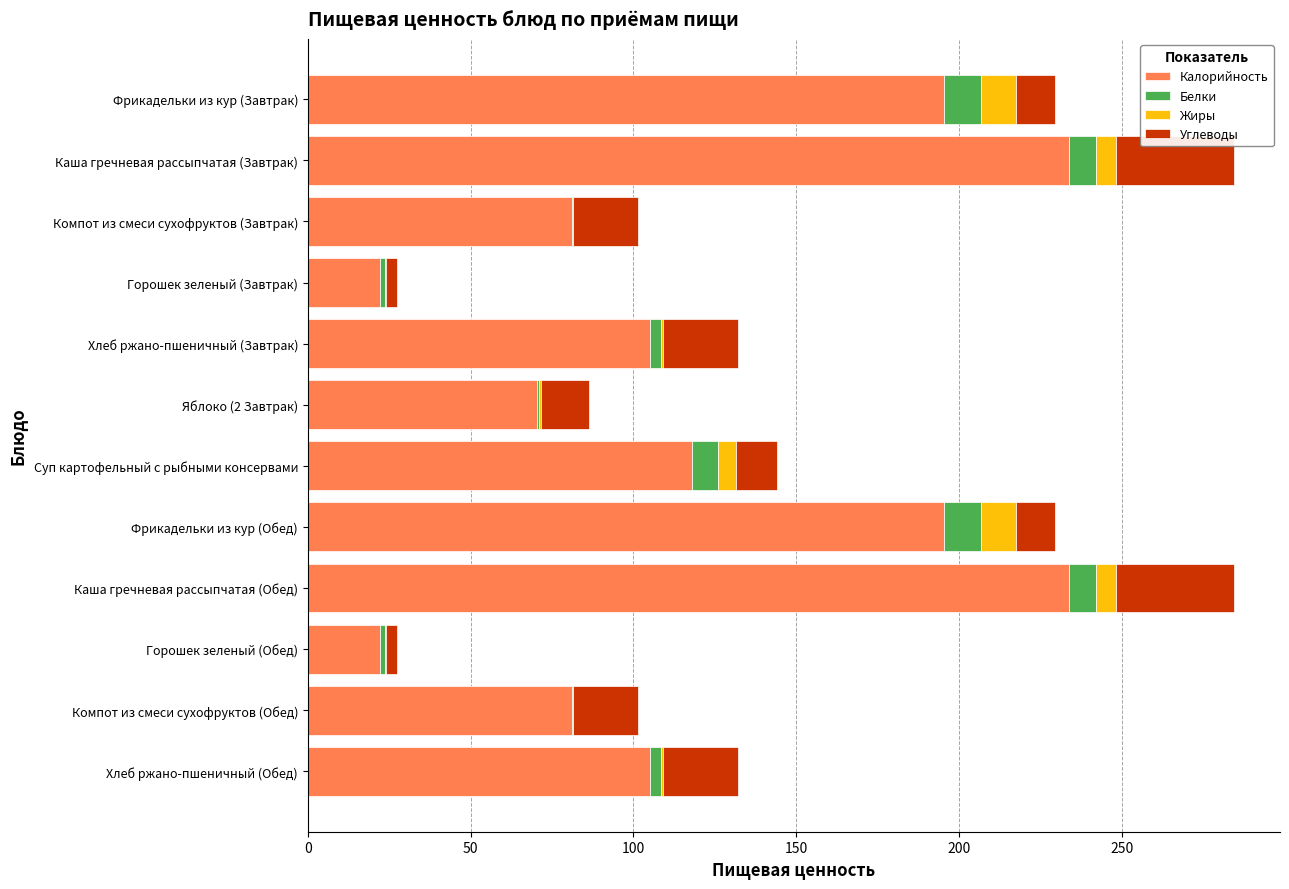

The value of Калорийность at Каша гречневая рассыпчатая (Обед) is 233.7. True or false?

True